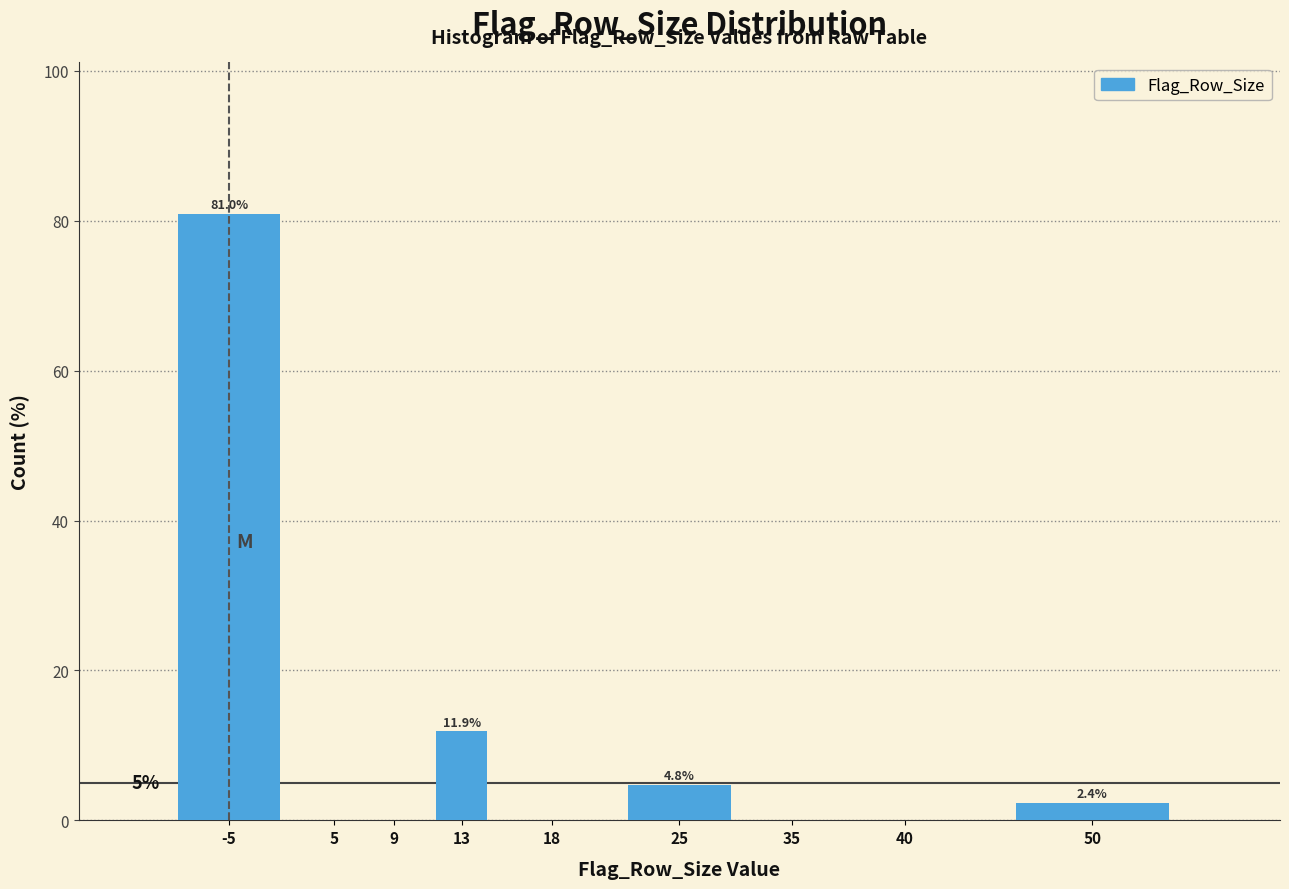

Reading right to left, what are all the values shown in this chart?

50=2.4	40=0.0	35=0.0	25=4.8	18=0.0	13=11.9	9=0.0	5=0.0	-5=81.0